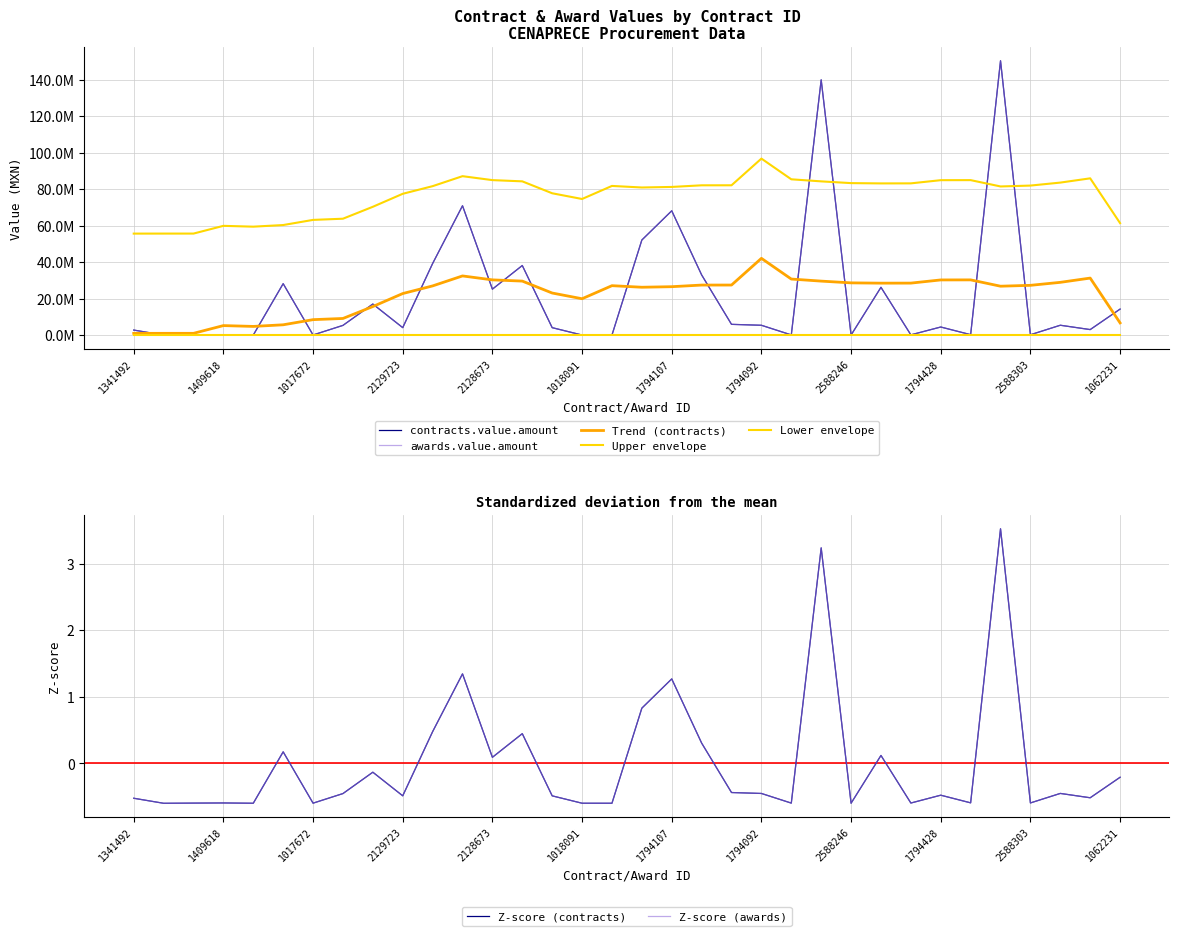

Reading left to right, what are all the values shown in this chart?

contracts.value.amount: 1341492=2835000.0	2012872=80000.0	1017589=177850.0	1409618=257000.0	1757549=98710.0	2335918=28233557.2	1017672=144850.0	2128697=5396000.0	2128655=17081712.0	2129723=4159829.5	2129857=39270000.0	2129780=70898658.0	2128673=25231917.8	2336037=38175555.0	2584563=4151680.0	1018091=110000.0	1470133=102800.0	1794028=52131043.6	1794107=68131728.0	1794073=33035274.0	1794127=5962755.4	1794092=5456400.6	2130360=176820.0	2336054=139827942.0	2588246=109307.6	1043217=26250000.0	1470449=217800.0	1794428=4506600.0	2138338=317400.0	2336125=150279300.0	2588303=267880.0	1062334=5474703.0	1062383=3096989.3	1062231=14313816.0
awards.value.amount: 1341492=2835000.0	2012872=80000.0	1017589=177850.0	1409618=257000.0	1757549=98710.0	2335918=28233557.2	1017672=144850.0	2128697=5396000.0	2128655=17081712.0	2129723=4159829.5	2129857=39270000.0	2129780=70898658.0	2128673=25231917.8	2336037=38175555.0	2584563=4151680.0	1018091=110000.0	1470133=102800.0	1794028=52131043.6	1794107=68131728.0	1794073=33035274.0	1794127=5962755.4	1794092=5456400.6	2130360=176820.0	2336054=139827942.0	2588246=109307.6	1043217=26250000.0	1470449=217800.0	1794428=4506600.0	2138338=317400.0	2336125=150279300.0	2588303=267880.0	1062334=5474703.0	1062383=3096989.3	1062231=14313816.0